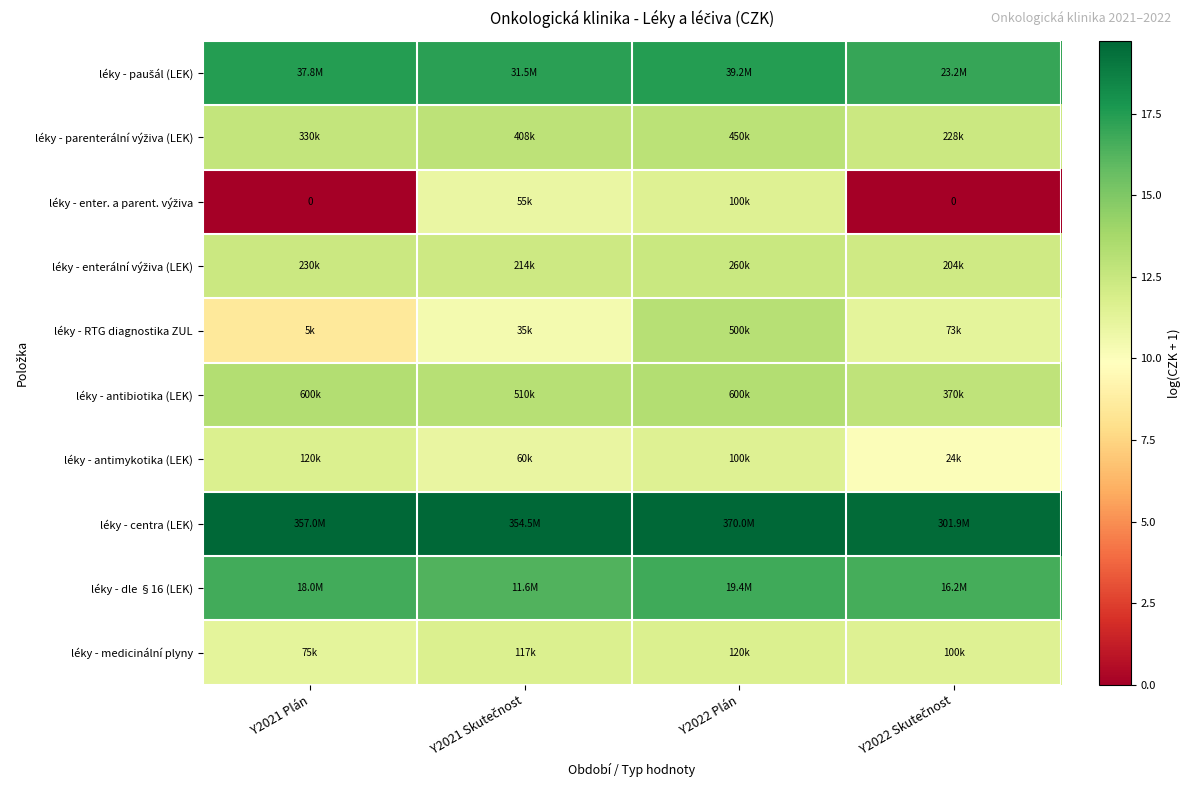

Count the léky - enterální výživa (LEK) values in the range 12 to 13.

4